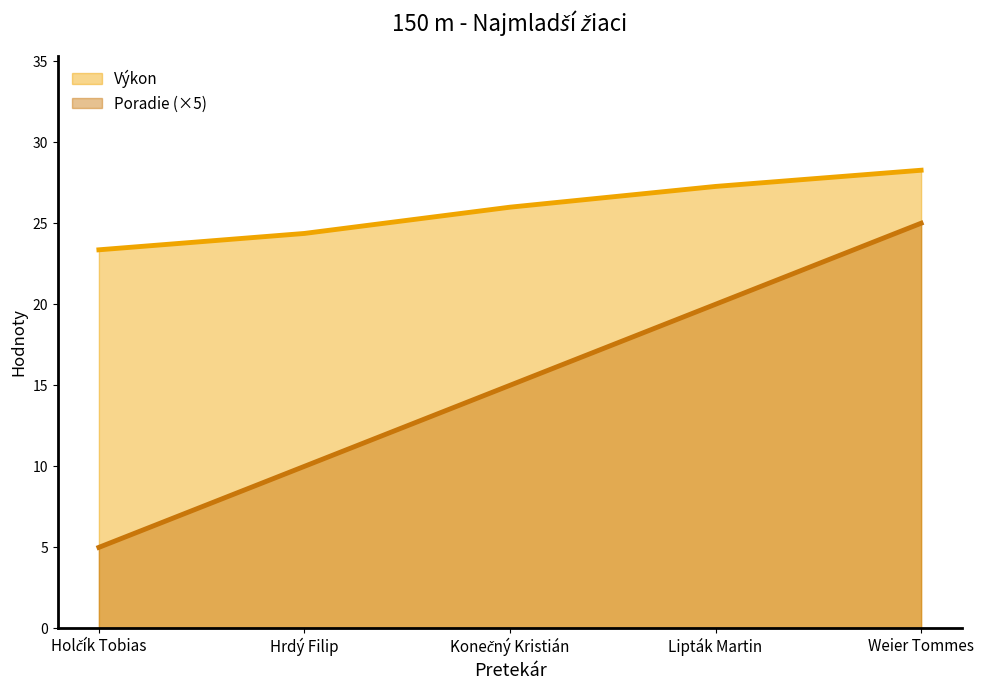

Which series has the widest spread of values?

Poradie (×5)